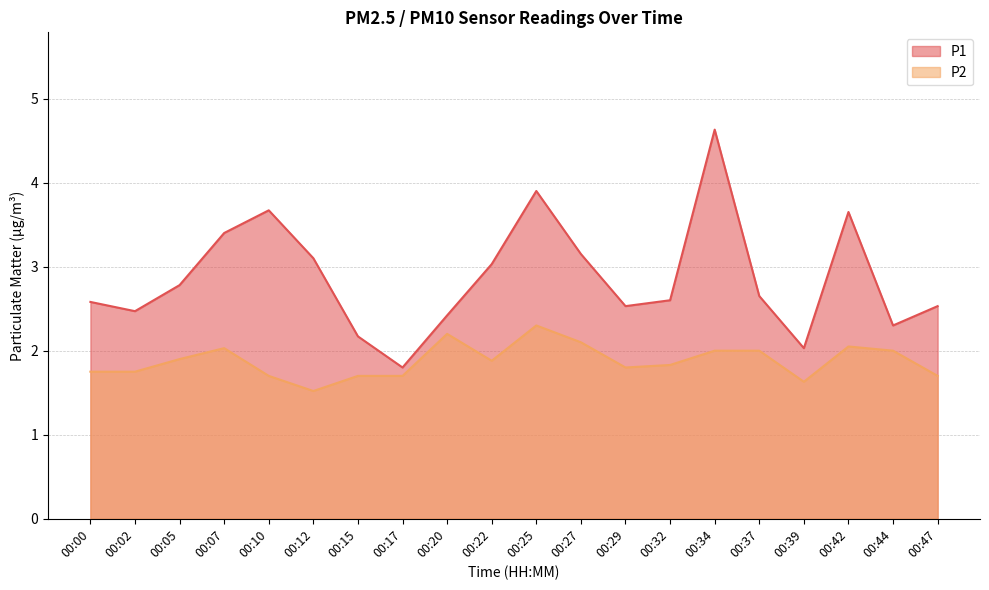

True or false: P2 and P1 cross at least once.

False